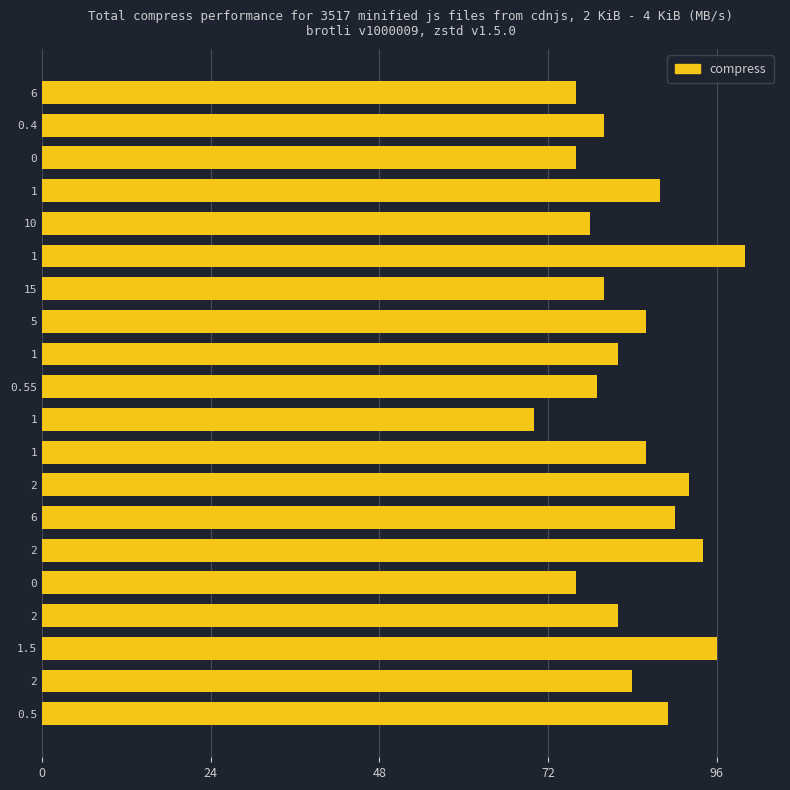

How many bars are there in total?

20